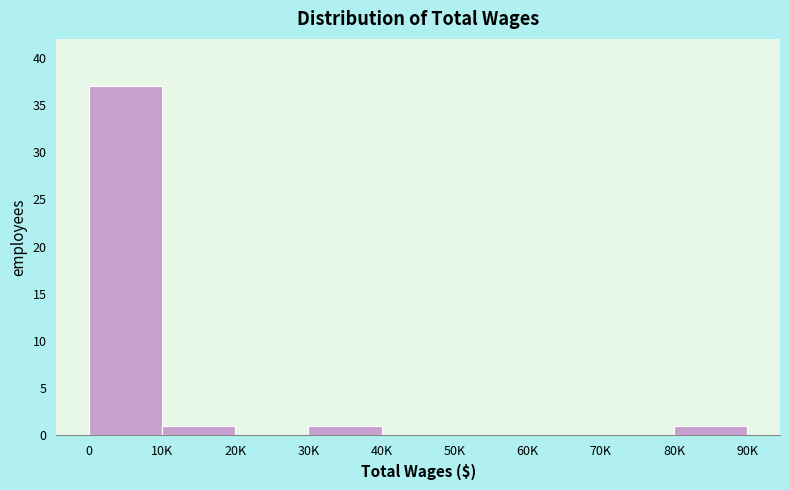

Reading left to right, what are all the values shown in this chart?

0=37	10K=1	20K=0	30K=1	40K=0	50K=0	60K=0	70K=0	80K=1